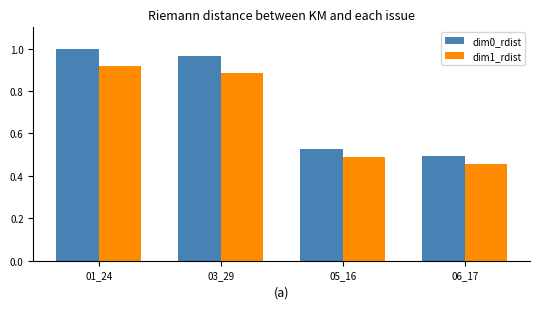

Which category has the lowest value in the dim0_rdist series?

06_17